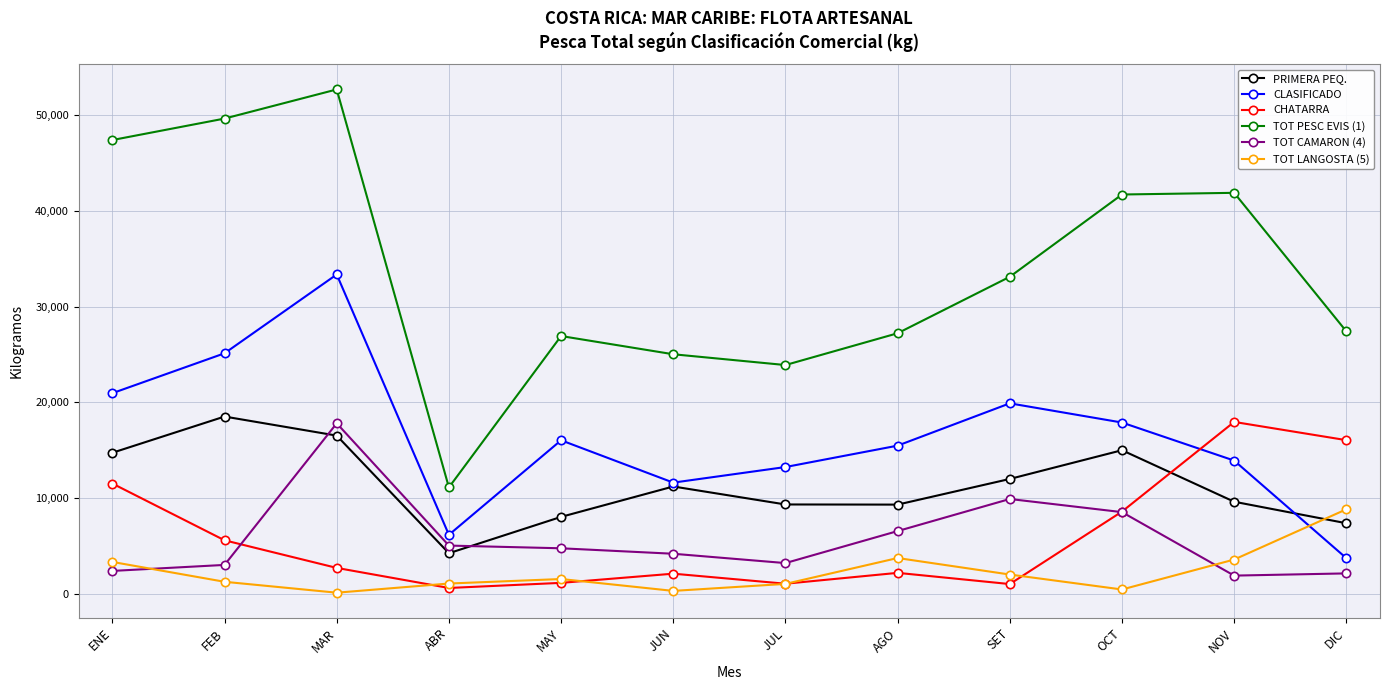

True or false: TOT PESC EVIS (1) and PRIMERA PEQ. cross at least once.

False